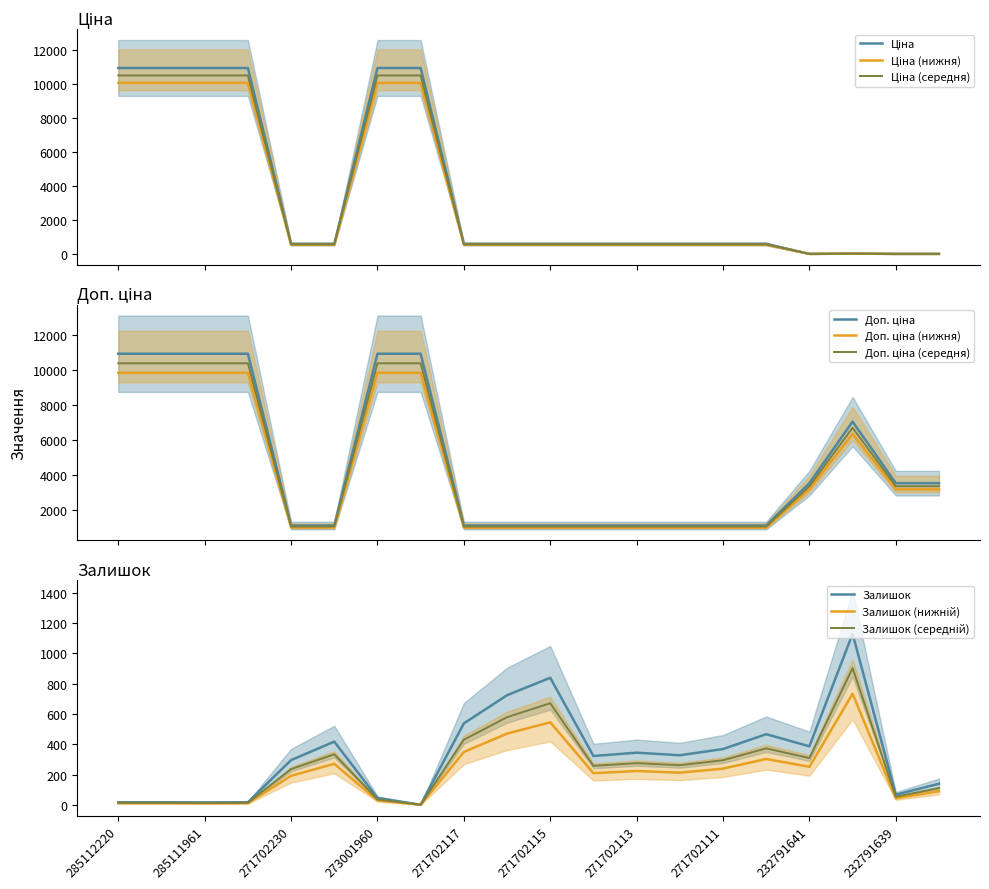

True or false: Доп. ціна and Залишок cross at least once.

False